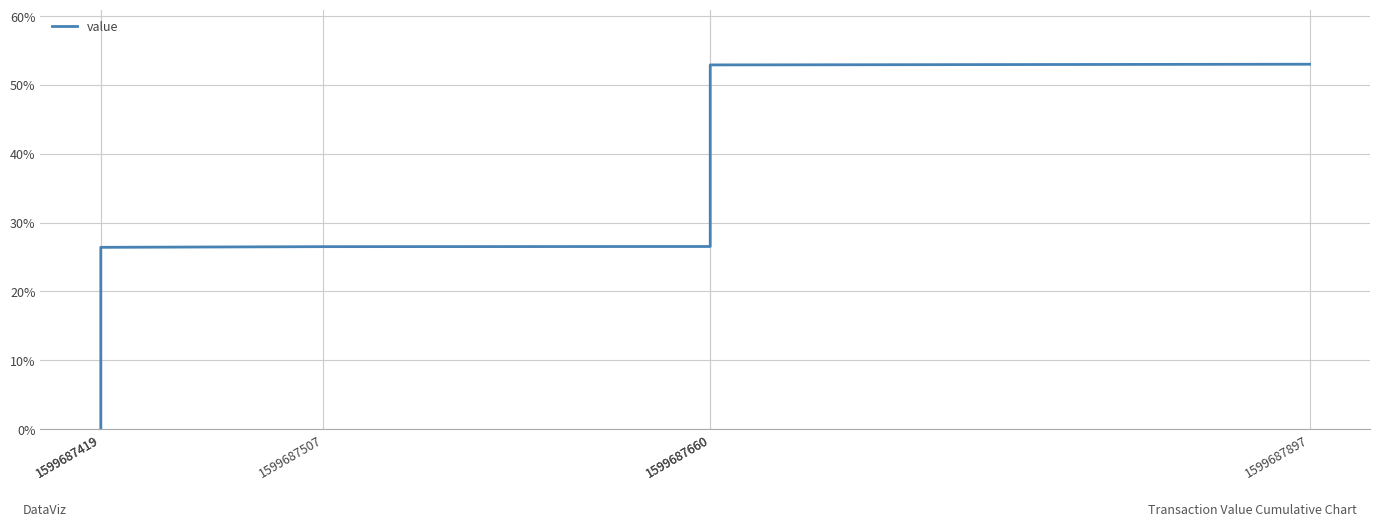

At which label is the value closest to 26?

1599687419